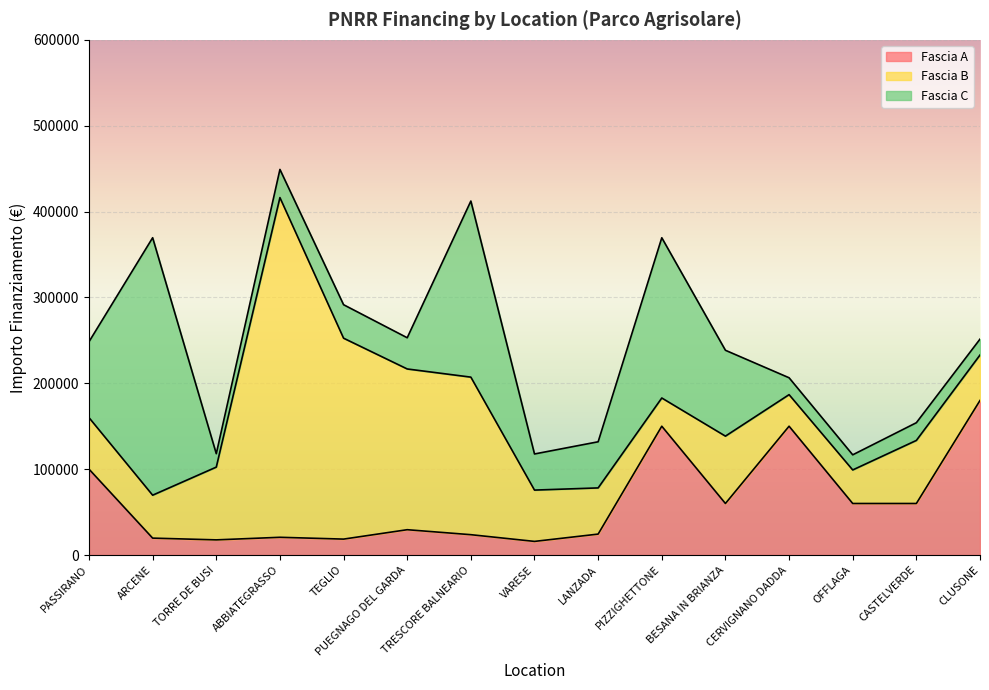

What is the value of the Fascia C point at the 6th from the left?

36351.0